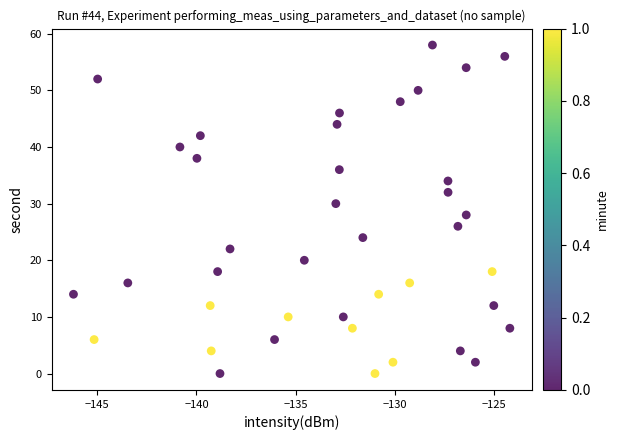

What is the range of Y values (max minus min)?

58